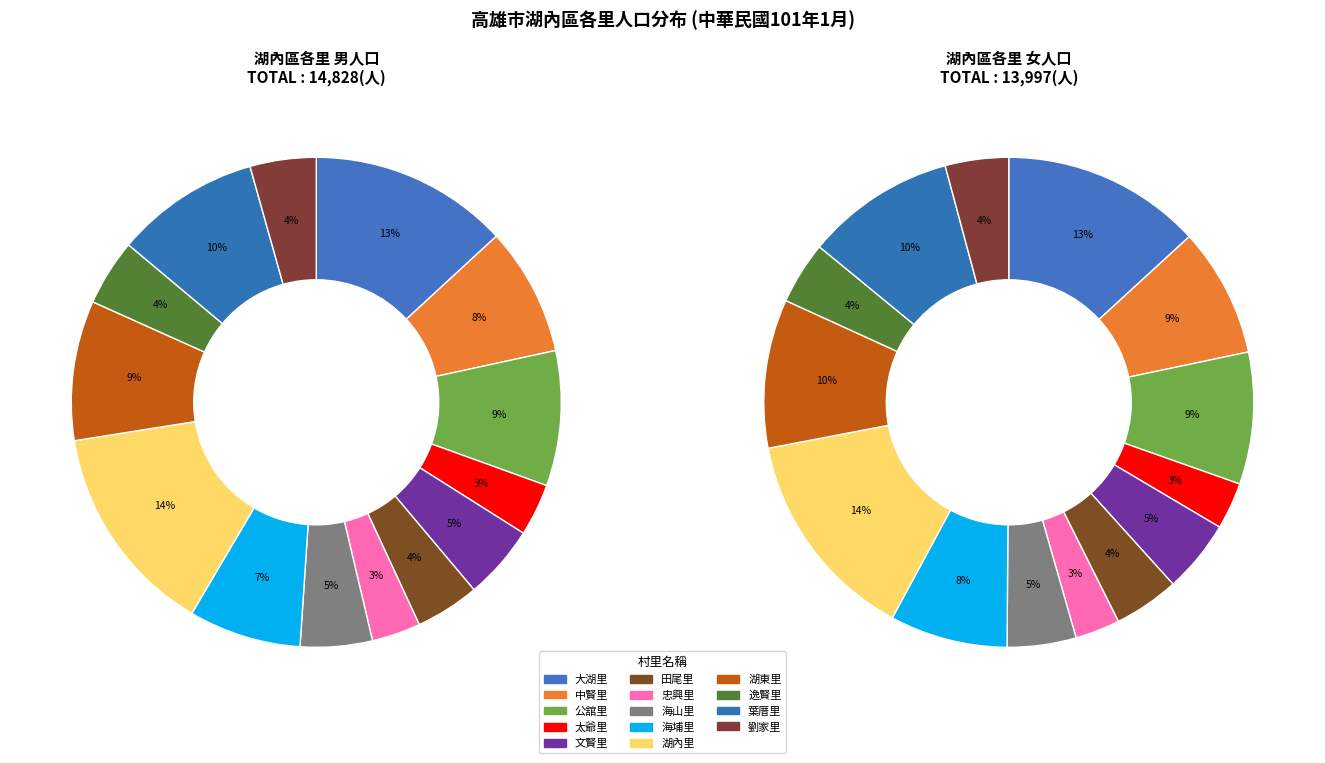

Is there any slice that represents more than half of the pie?

No